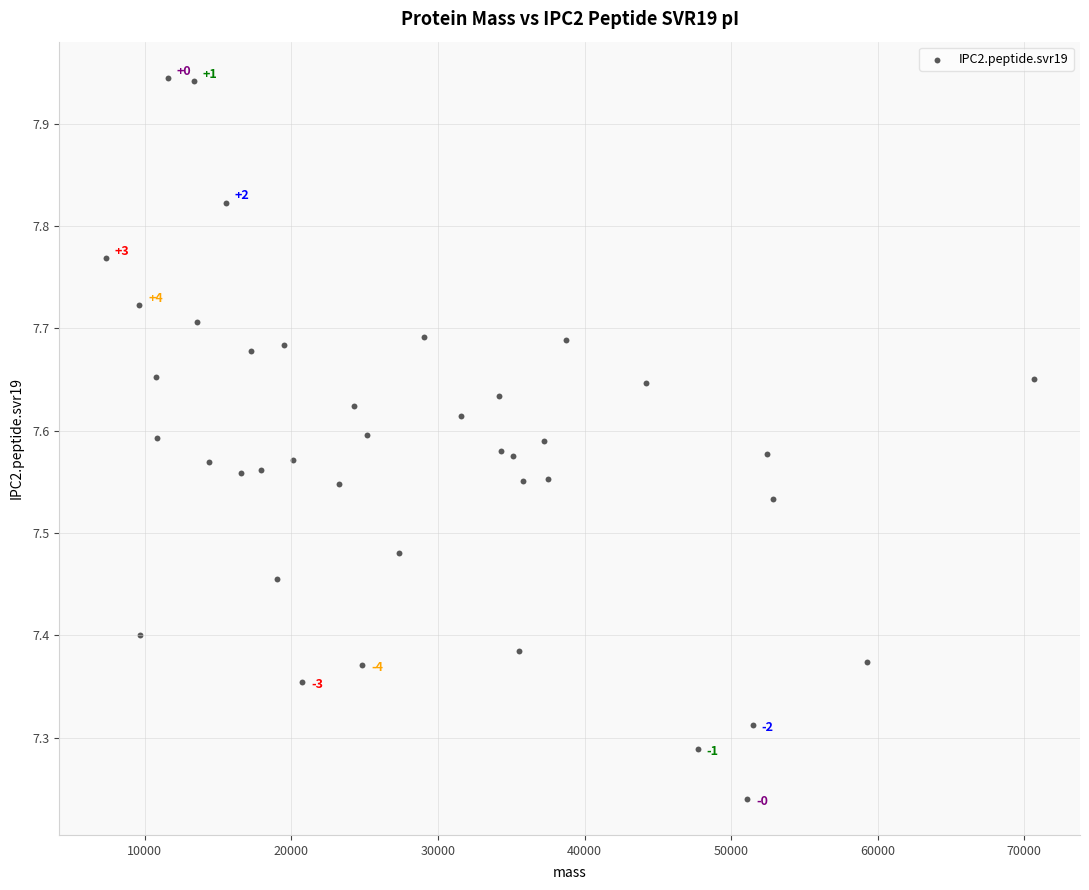

What is the range of X values (max minus min)?

63314.2